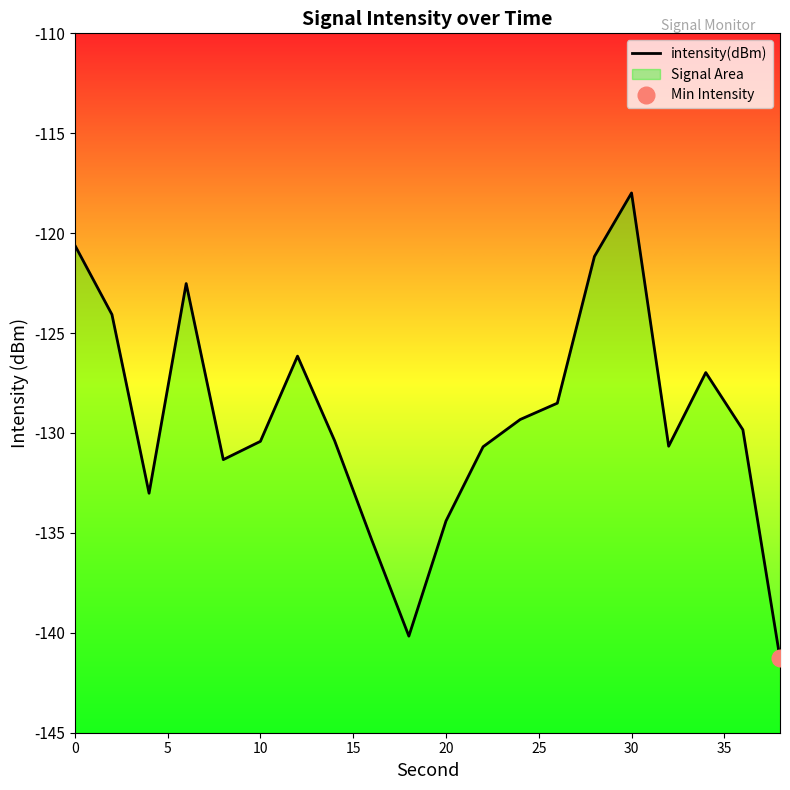

Reading left to right, extract all data points from this chart.

-120.6	-124.1	-133.0	-122.5	-131.3	-130.4	-126.2	-130.4	-135.4	-140.2	-134.4	-130.7	-129.3	-128.5	-121.2	-118.0	-130.7	-127.0	-129.8	-141.3